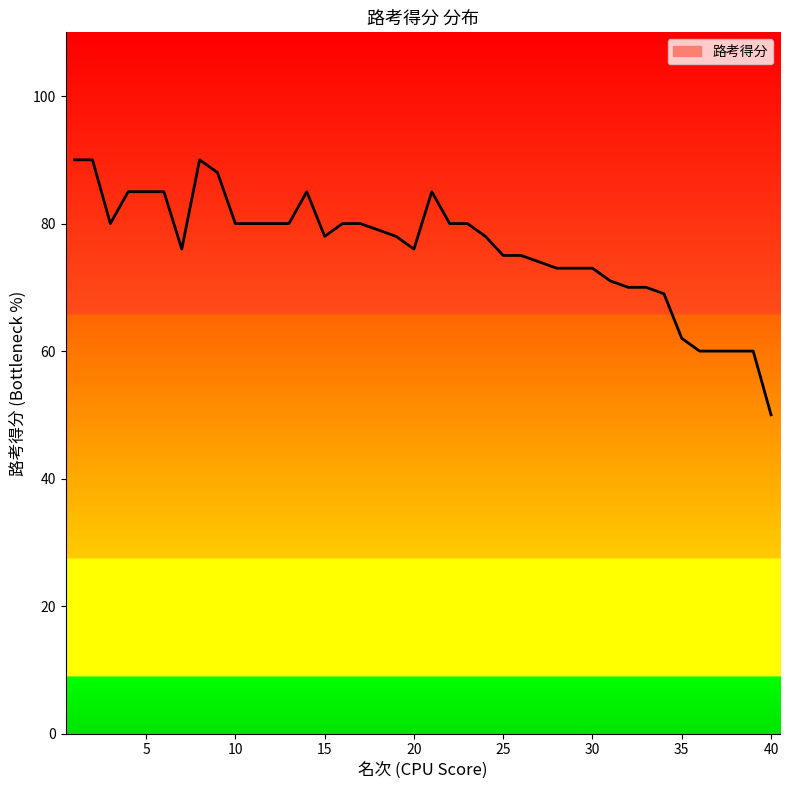

What is the minimum value shown in the chart?

50